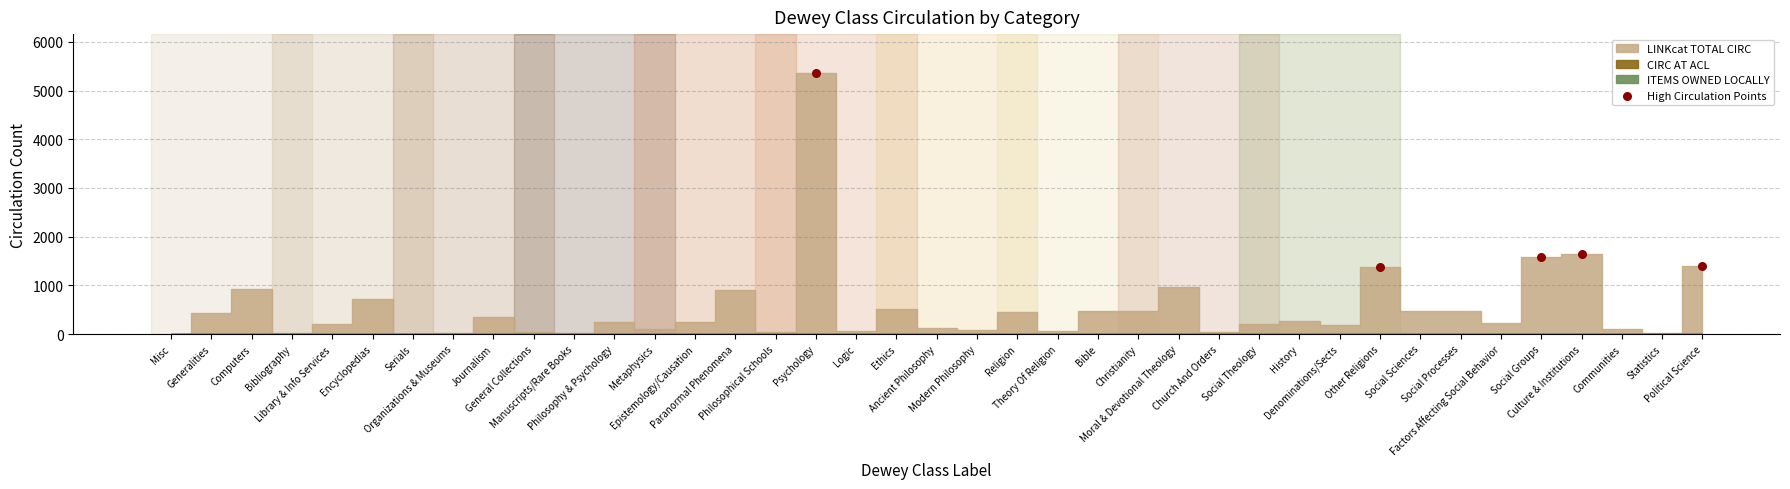

What Y value in the scatter plot is closest to 3372?

1654